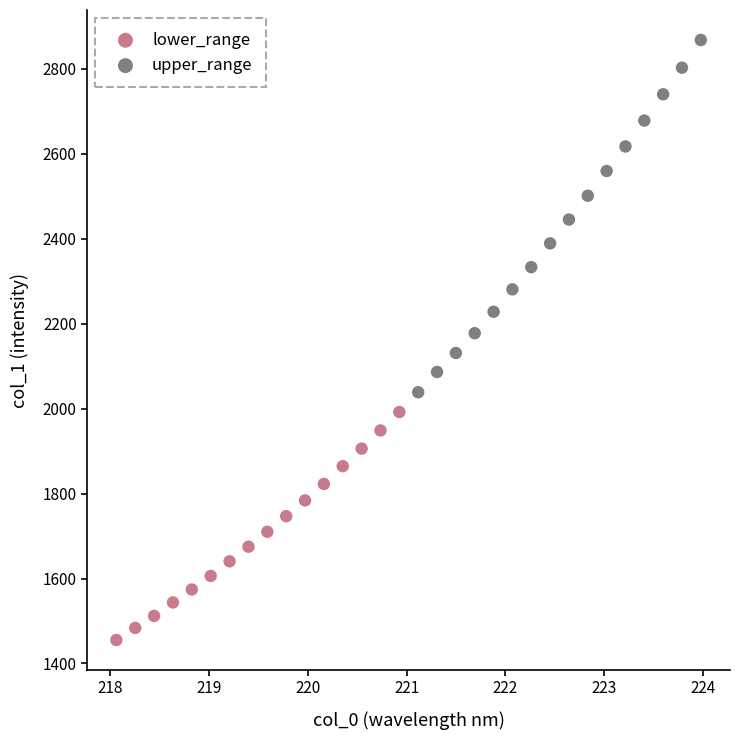

Which series contains the highest Y value?

upper_range